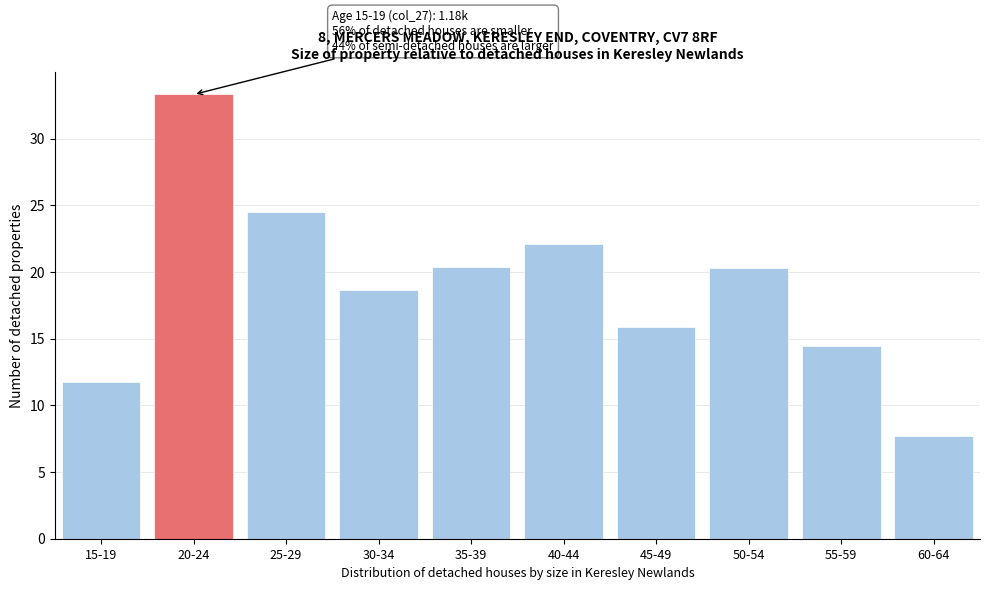

Reading left to right, extract all data points from this chart.

11.8	33.3	24.5	18.7	20.3	22.1	15.9	20.3	14.5	7.7